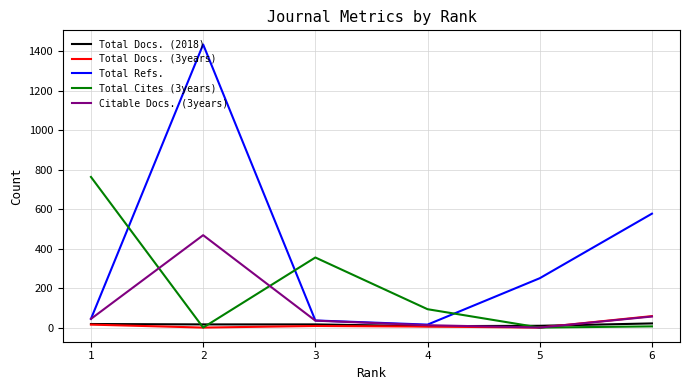

True or false: Total Refs. has more than 2 points higher than both neighbors.

False